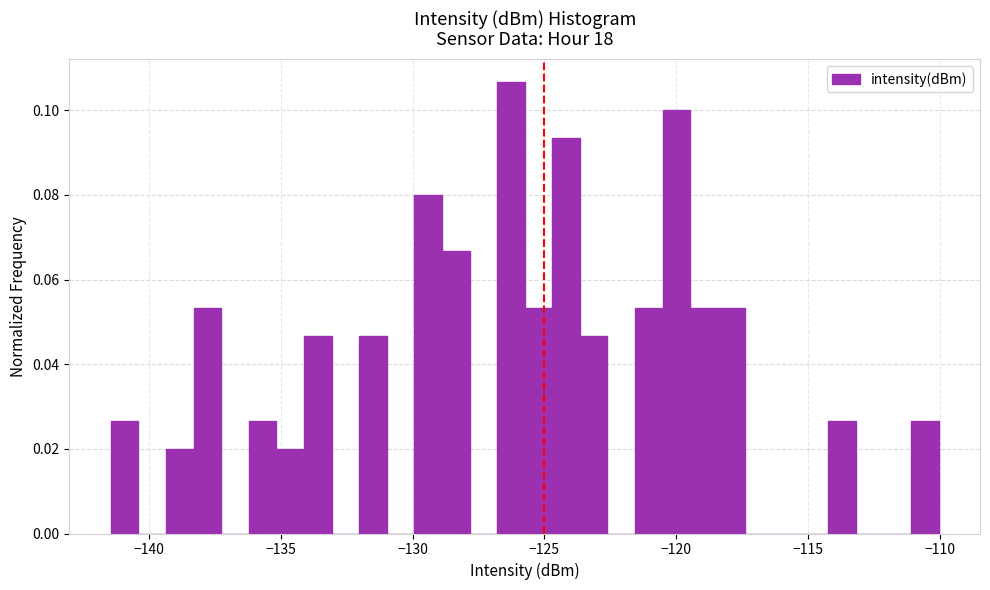

Around what value on the x-axis is the tallest bar? Give the approximate position of its centre, as read against the axis.

-126.5